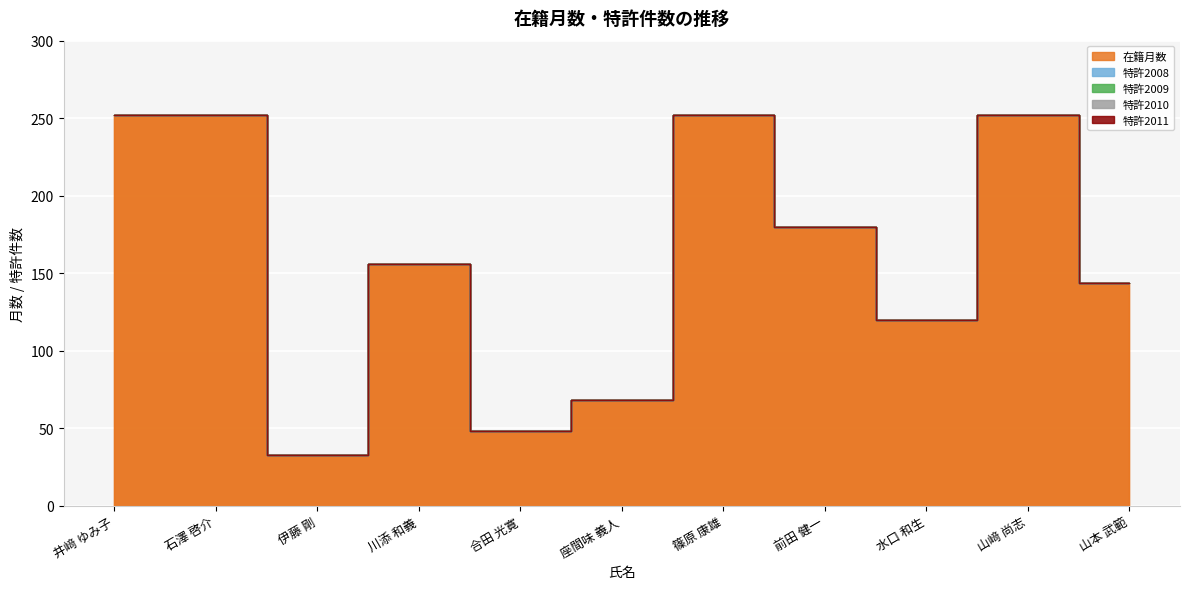

Which label corresponds to the largest value in the chart?

井﨑 ゆみ子